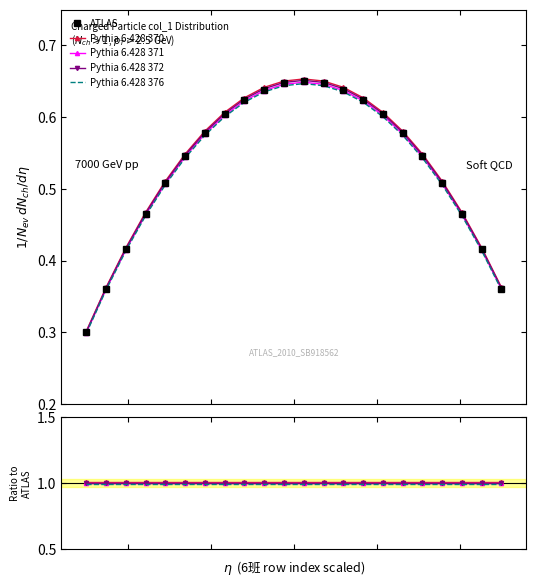

Reading left to right, transcribe all the data shown in this chart.

ATLAS: 0.3	0.4	0.4	0.5	0.5	0.5	0.6	0.6	0.6	0.6	0.6	0.6	0.6	0.6	0.6	0.6	0.6	0.5	0.5	0.5	0.4	0.4
Pythia 6.428 370: 1.0	1.0	1.0	1.0	1.0	1.0	1.0	1.0	1.0	1.0	1.0	1.0	1.0	1.0	1.0	1.0	1.0	1.0	1.0	1.0	1.0	1.0
Pythia 6.428 371: 1.0	1.0	1.0	1.0	1.0	1.0	1.0	1.0	1.0	1.0	1.0	1.0	1.0	1.0	1.0	1.0	1.0	1.0	1.0	1.0	1.0	1.0
Pythia 6.428 372: 1.0	1.0	1.0	1.0	1.0	1.0	1.0	1.0	1.0	1.0	1.0	1.0	1.0	1.0	1.0	1.0	1.0	1.0	1.0	1.0	1.0	1.0
Pythia 6.428 376: 1.0	1.0	1.0	1.0	1.0	1.0	1.0	1.0	1.0	1.0	1.0	1.0	1.0	1.0	1.0	1.0	1.0	1.0	1.0	1.0	1.0	1.0